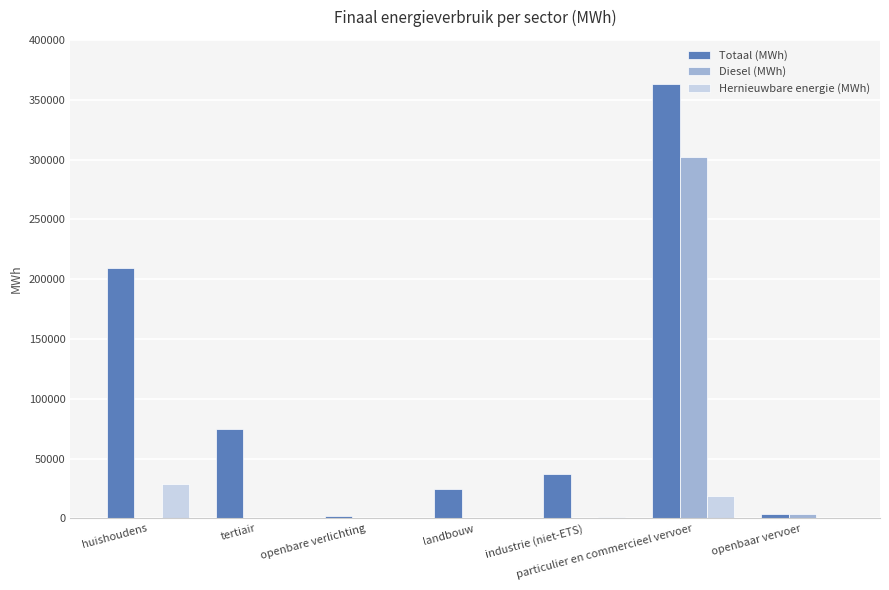

Which series changed the most between tertiair and openbare verlichting?

Totaal (MWh)